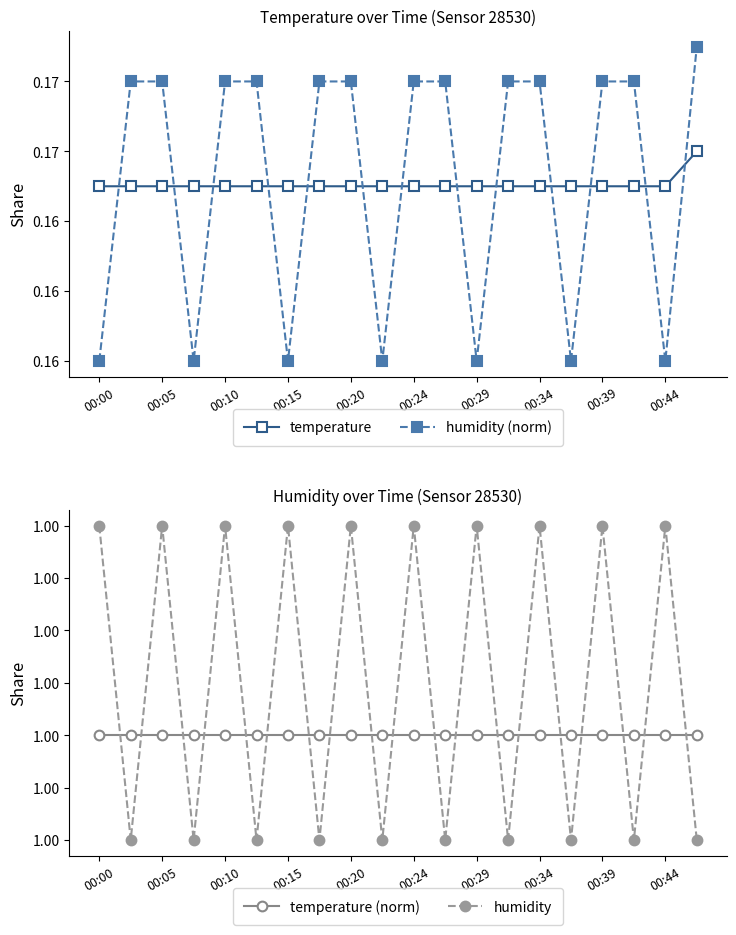

How many data points does each series have?

20